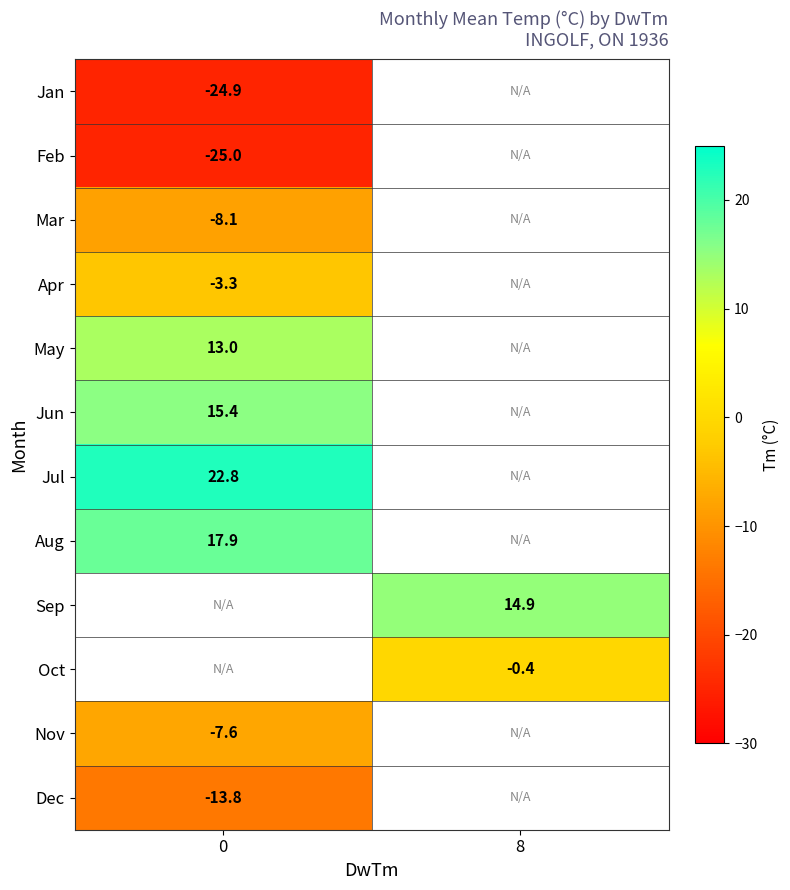

Is it true that Jun equals 15.4 at 0?

True